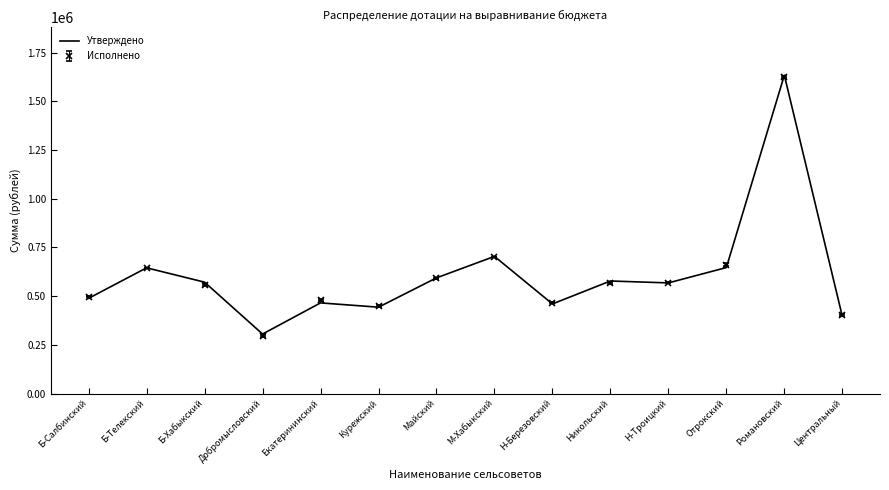

Is the value of Утверждено at Б-Салбинский greater than the value of Исполнено at Курежский?

Yes